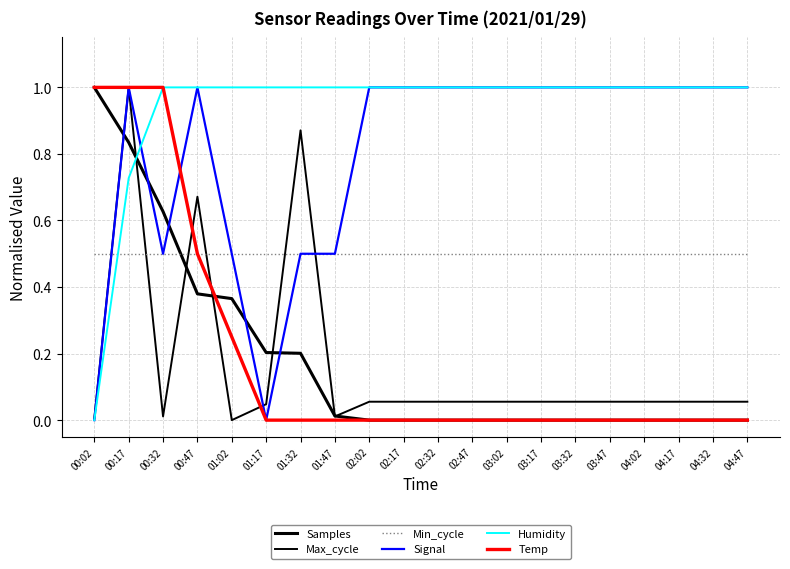

Does the chart have visible grid lines?

Yes